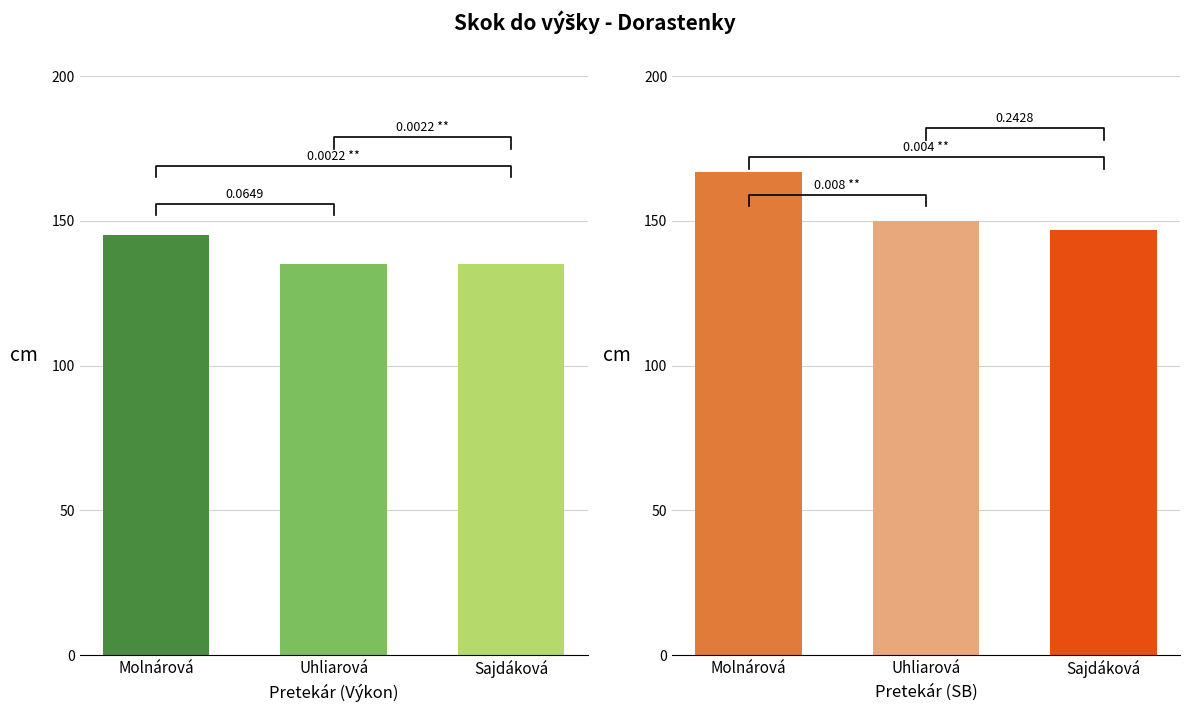

What is the greatest value displayed?

167